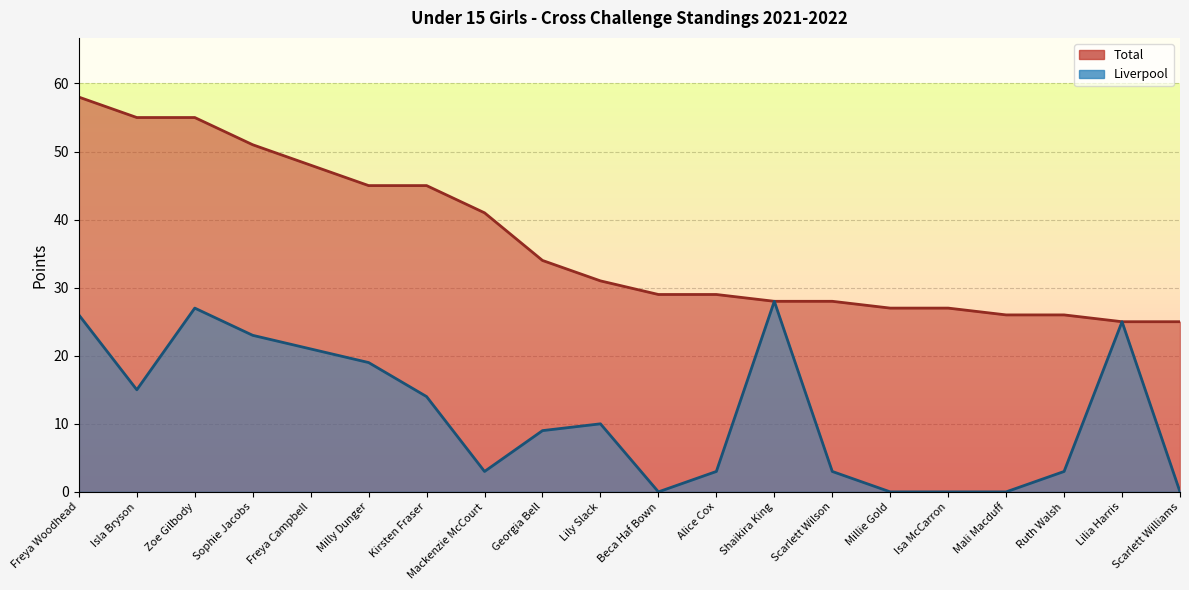

At which label does Total first exceed 31?

Freya Woodhead